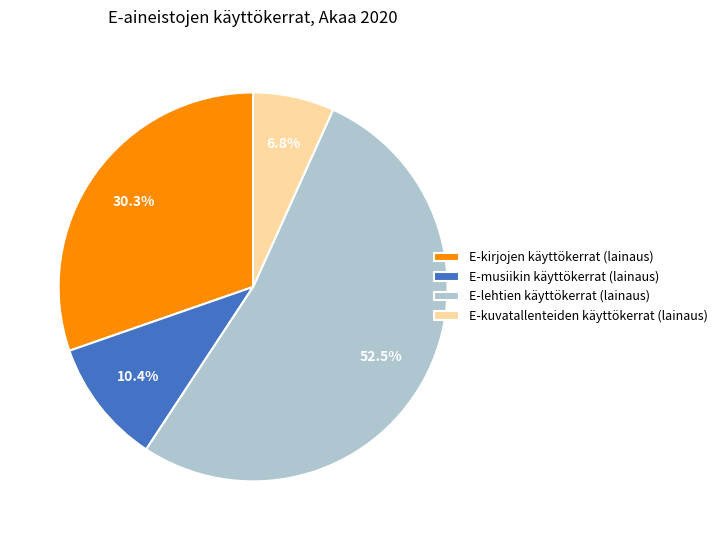

What percentage do E-lehtien käyttökerrat (lainaus) and E-musiikin käyttökerrat (lainaus) together represent?

62.9%